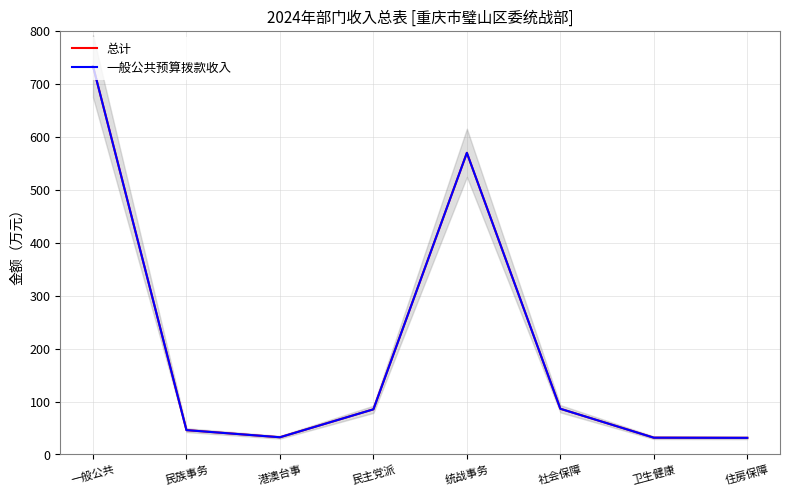

How many data points in 一般公共预算拨款收入 are above 85?

4